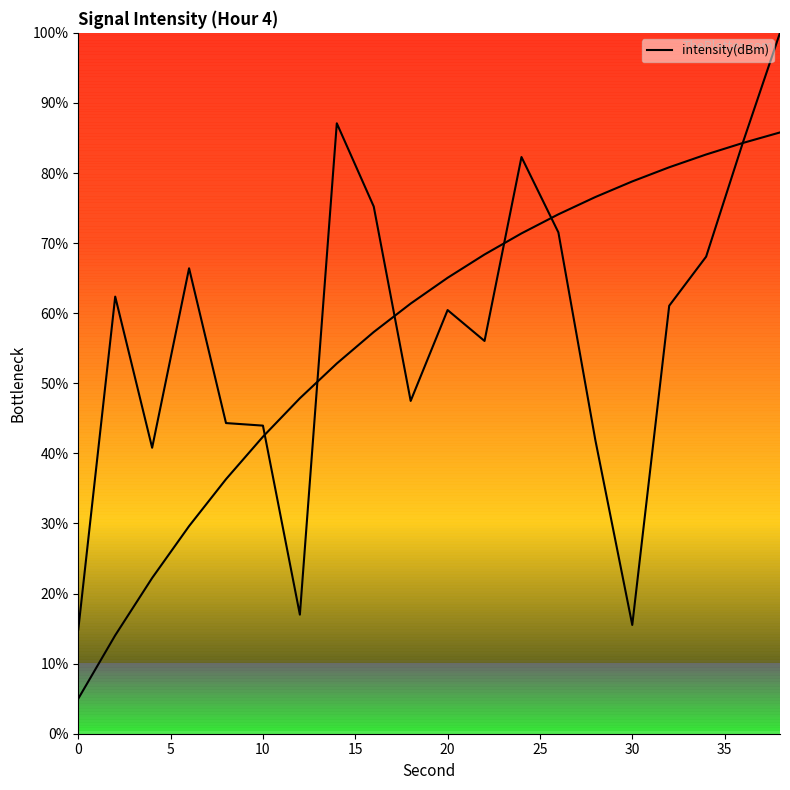

Reading left to right, extract all data points from this chart.

14.9	62.4	40.8	66.4	44.3	44.0	17.0	87.1	75.2	47.5	60.4	56.0	82.3	71.5	41.9	15.5	61.1	68.1	84.4	100.0